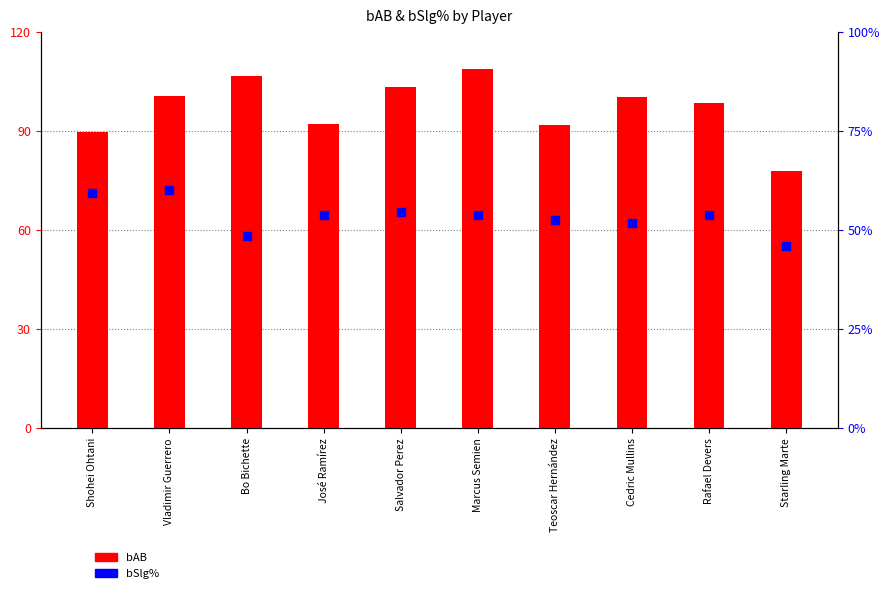

Which series reaches the maximum Y coordinate?

bAB